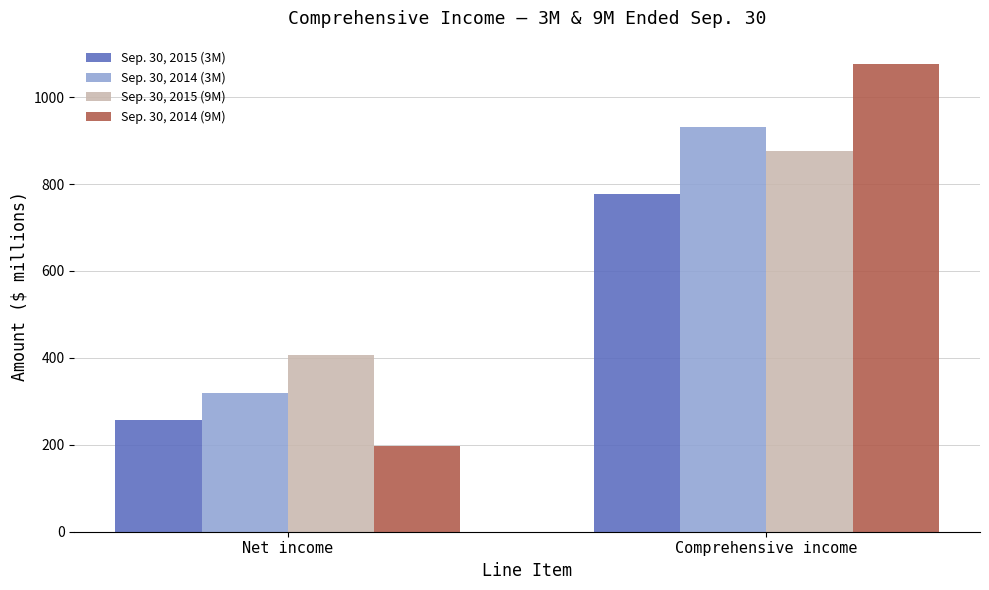

What is the sum of all Sep. 30, 2014 (9M) values?

1274